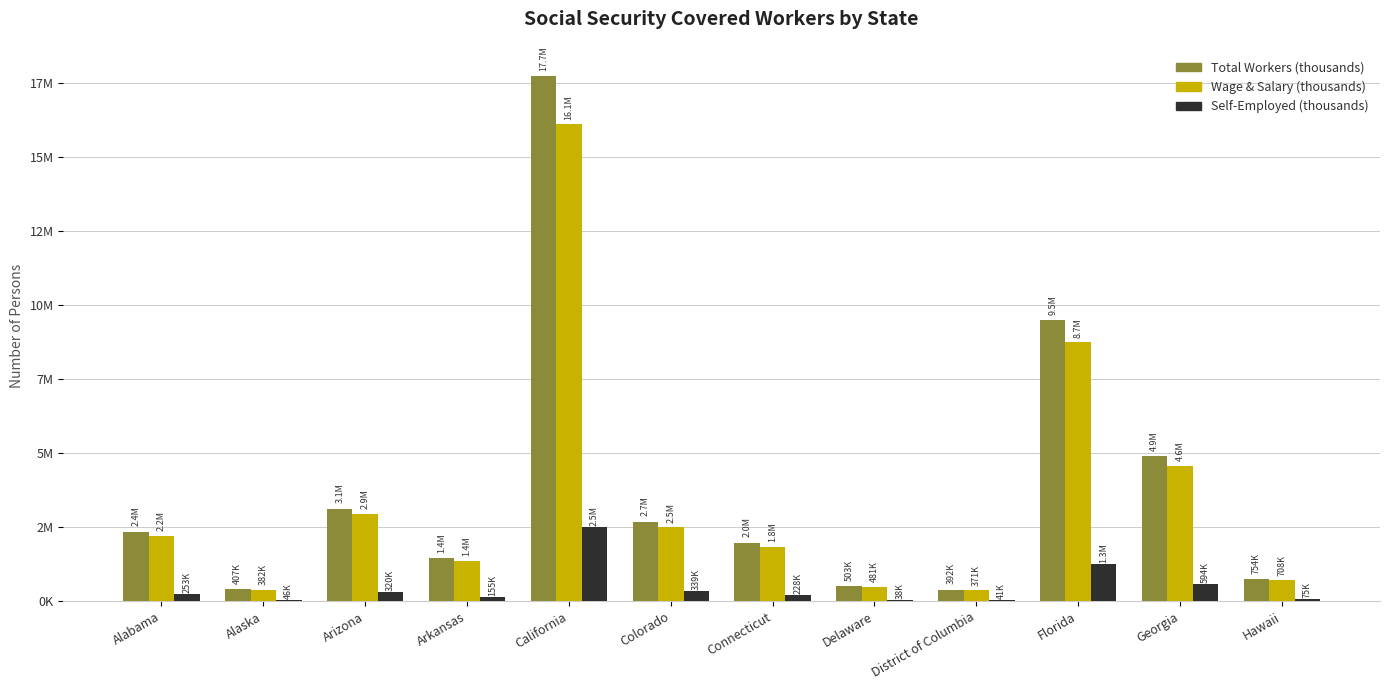

Are the bars horizontal?

No